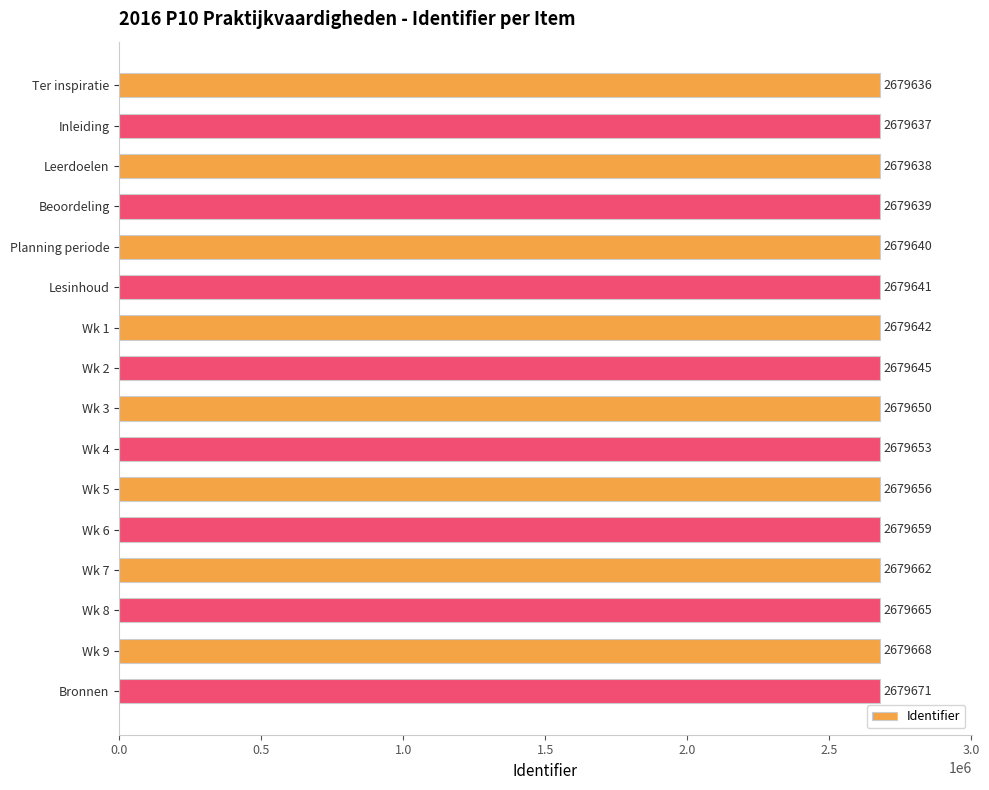

Reading top to bottom, transcribe all the data shown in this chart.

2679636	2679637	2679638	2679639	2679640	2679641	2679642	2679645	2679650	2679653	2679656	2679659	2679662	2679665	2679668	2679671